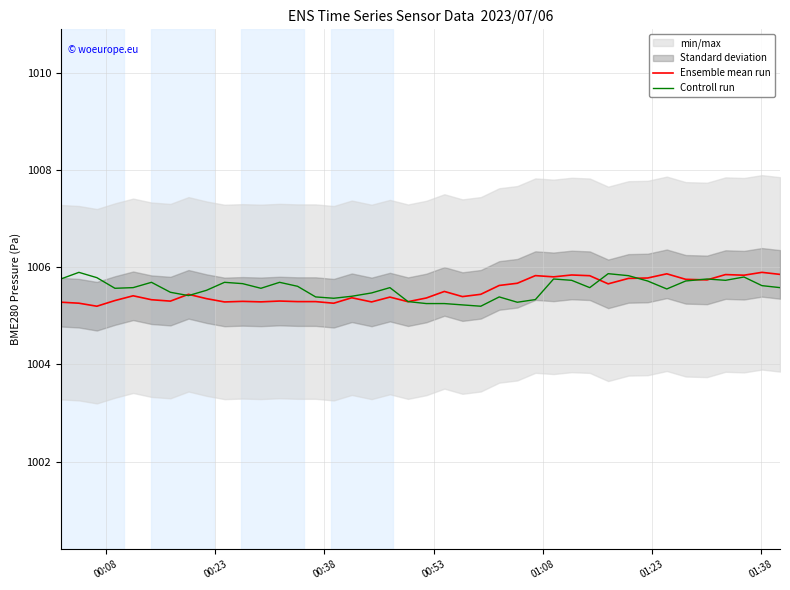

What is the minimum value for Controll run?

1005.2